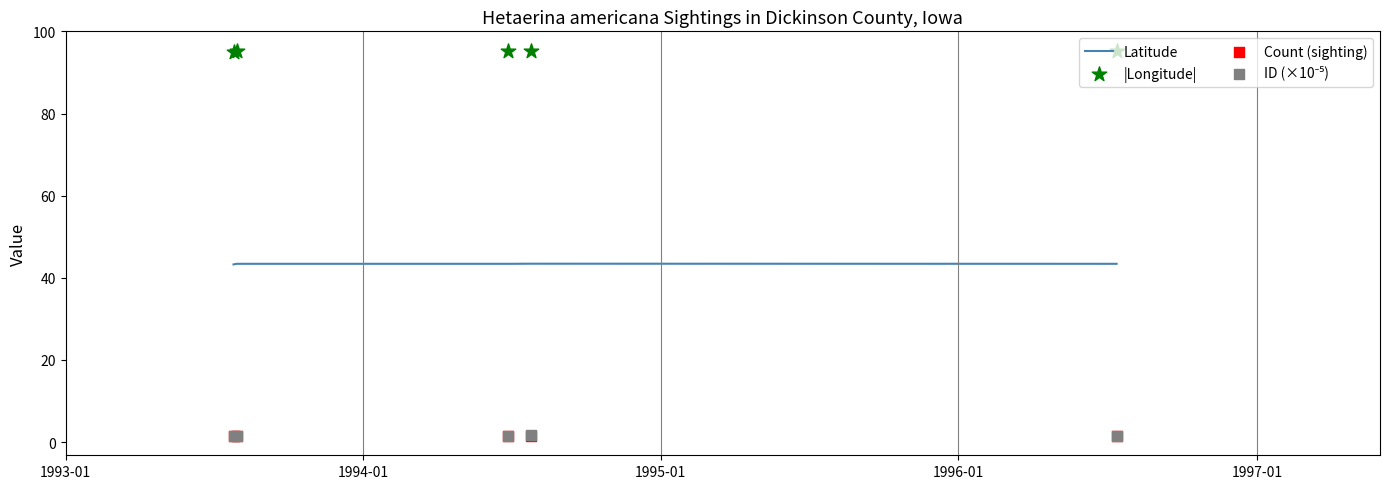

Which series reaches the maximum Y coordinate?

|Longitude|